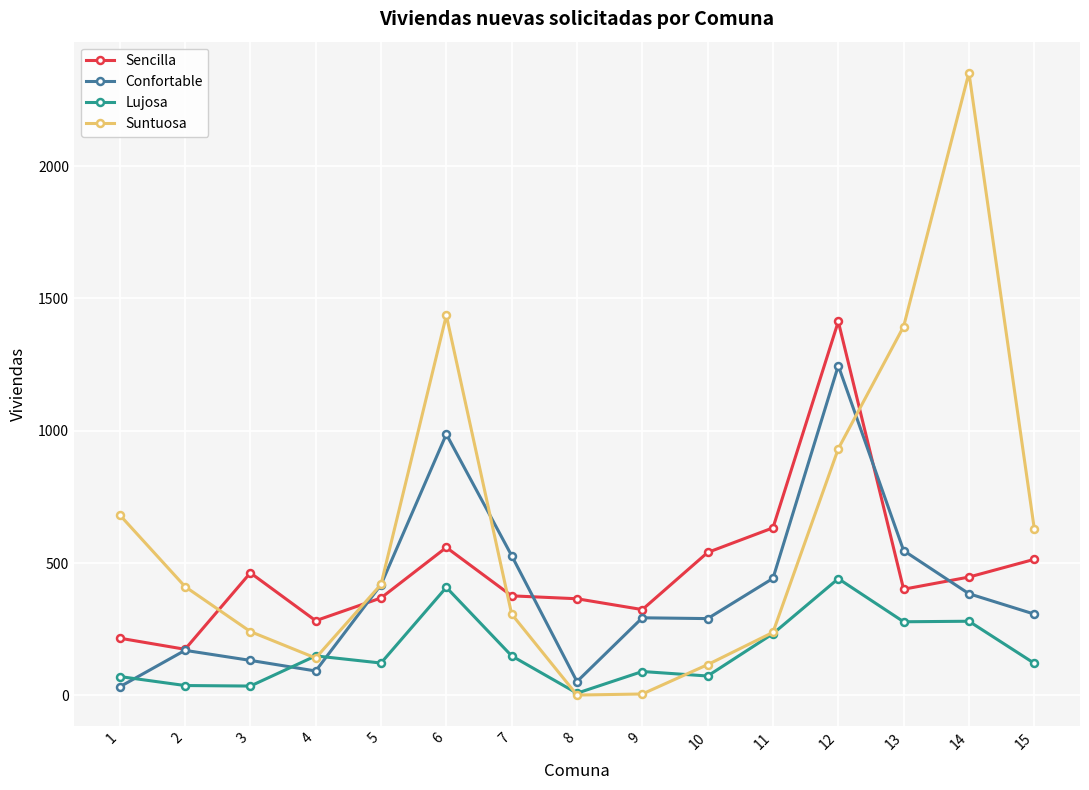

What is the approximate value of Suntuosa at 7?

307